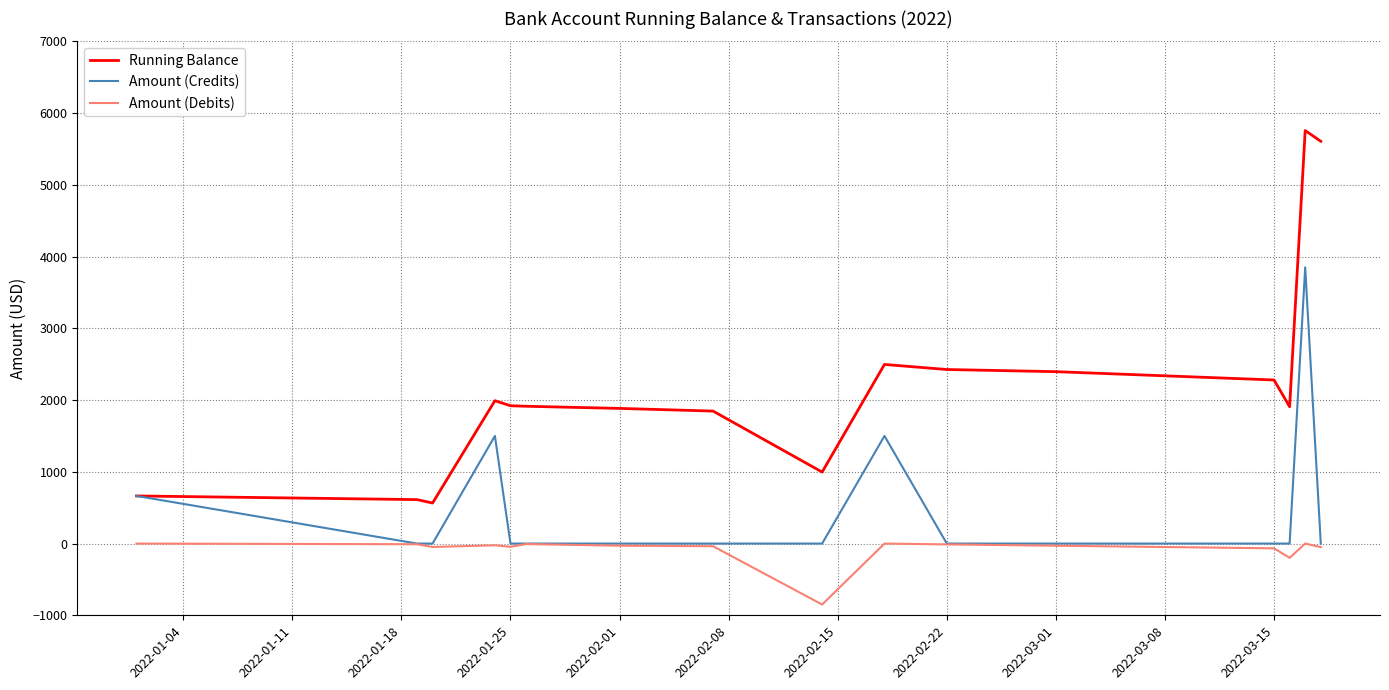

Which series has the largest total across all categories?

Running Balance